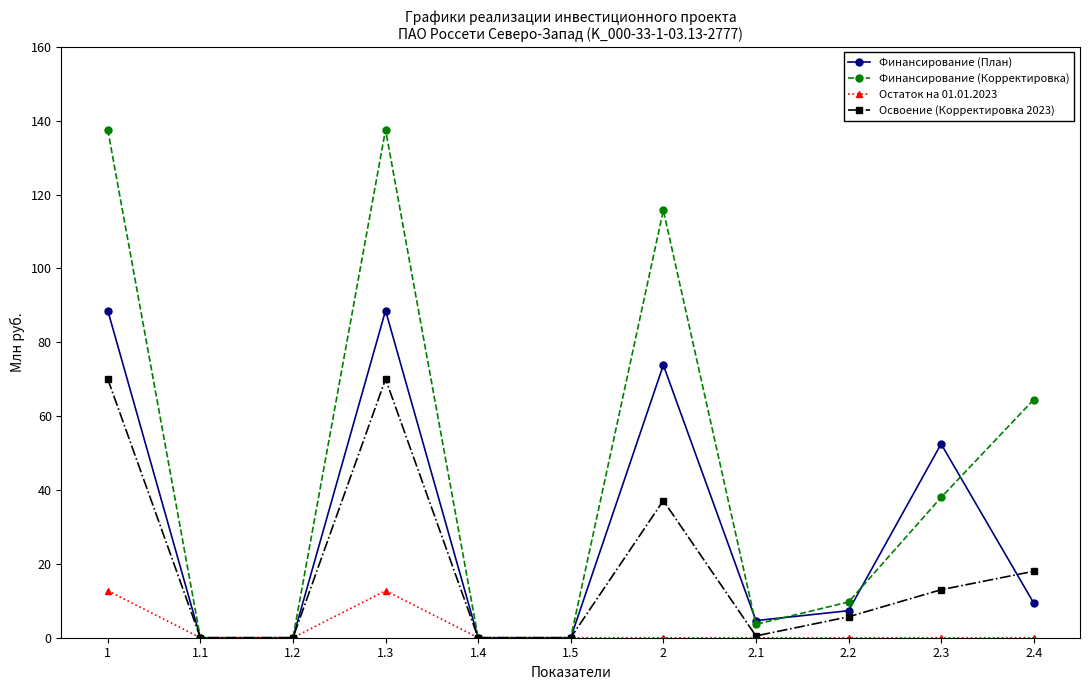

At how many categories does at least one series exceed 15?

5